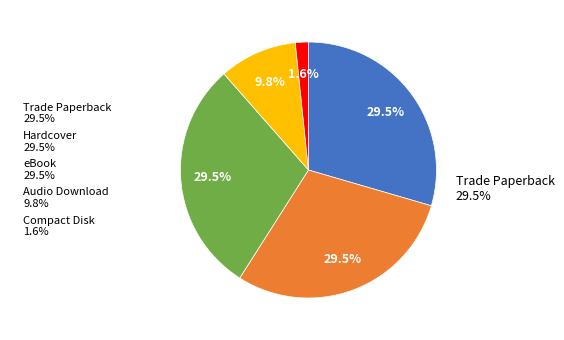

Is there a majority slice in this chart?

No